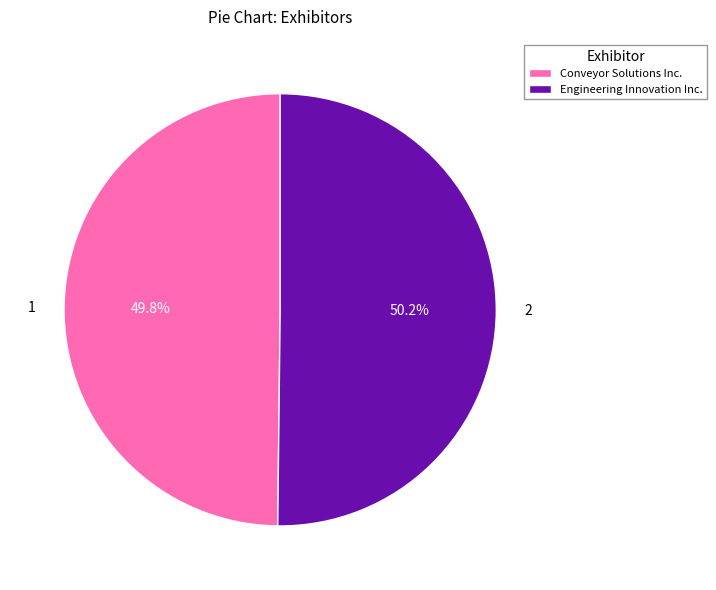

How many segments does this pie chart have?

2